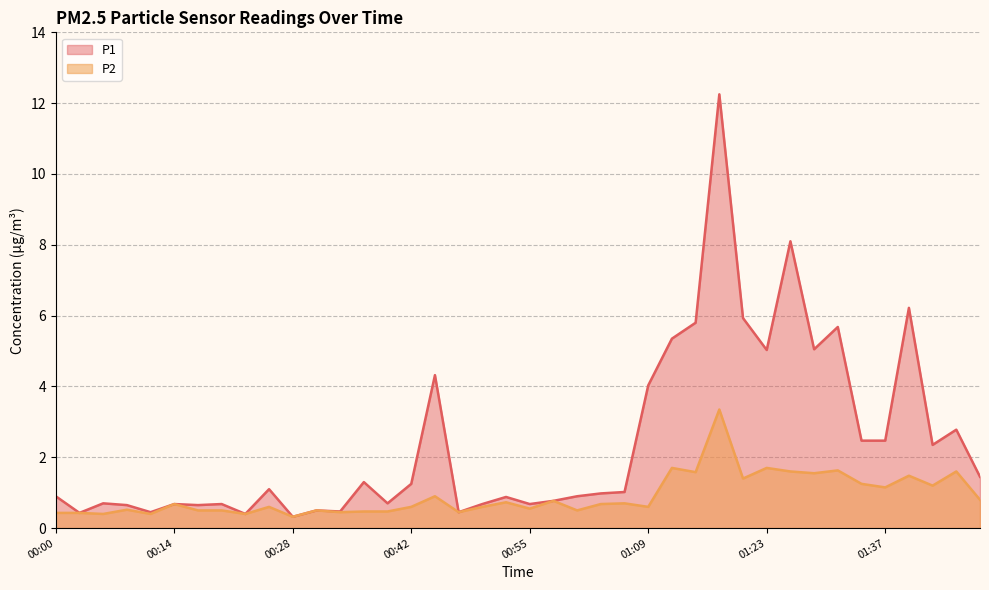

True or false: P2 and P1 intersect in this chart.

False